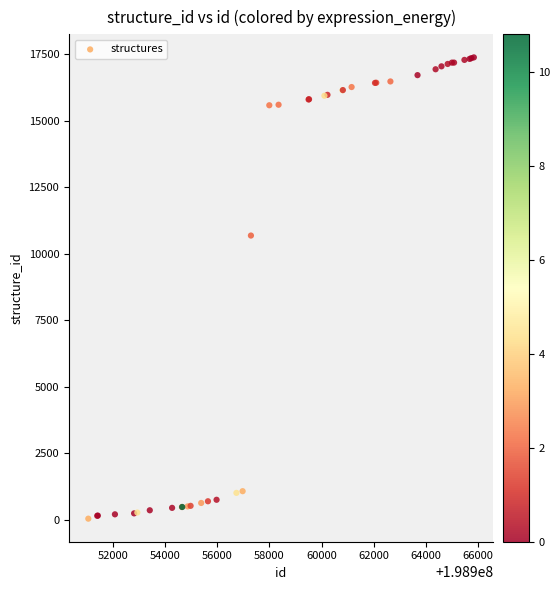

What Y value in the scatter plot is closest to 8707?

10680